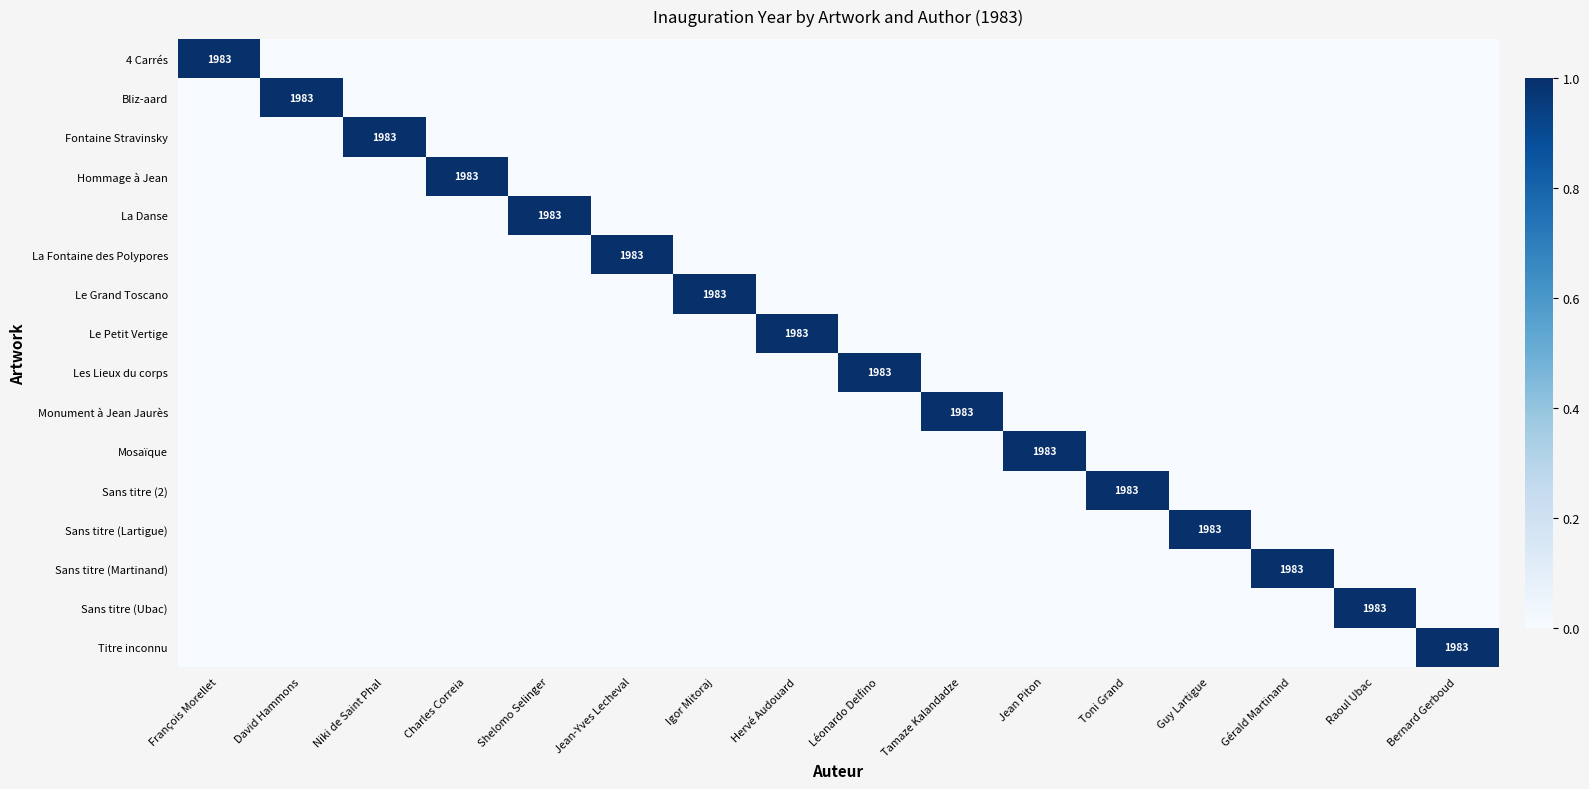

The Sans titre (Ubac) series shows 0 at Jean Piton. True or false?

True